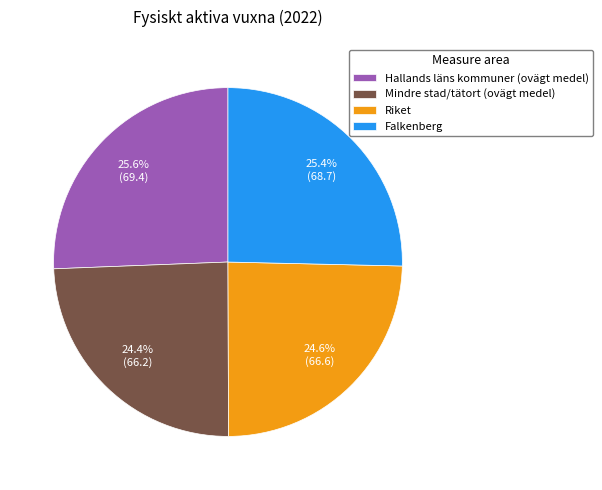

To the nearest percent, what is the difference between the Hallands läns kommuner (ovägt medel) and Mindre stad/tätort (ovägt medel) slice percentages?

1%